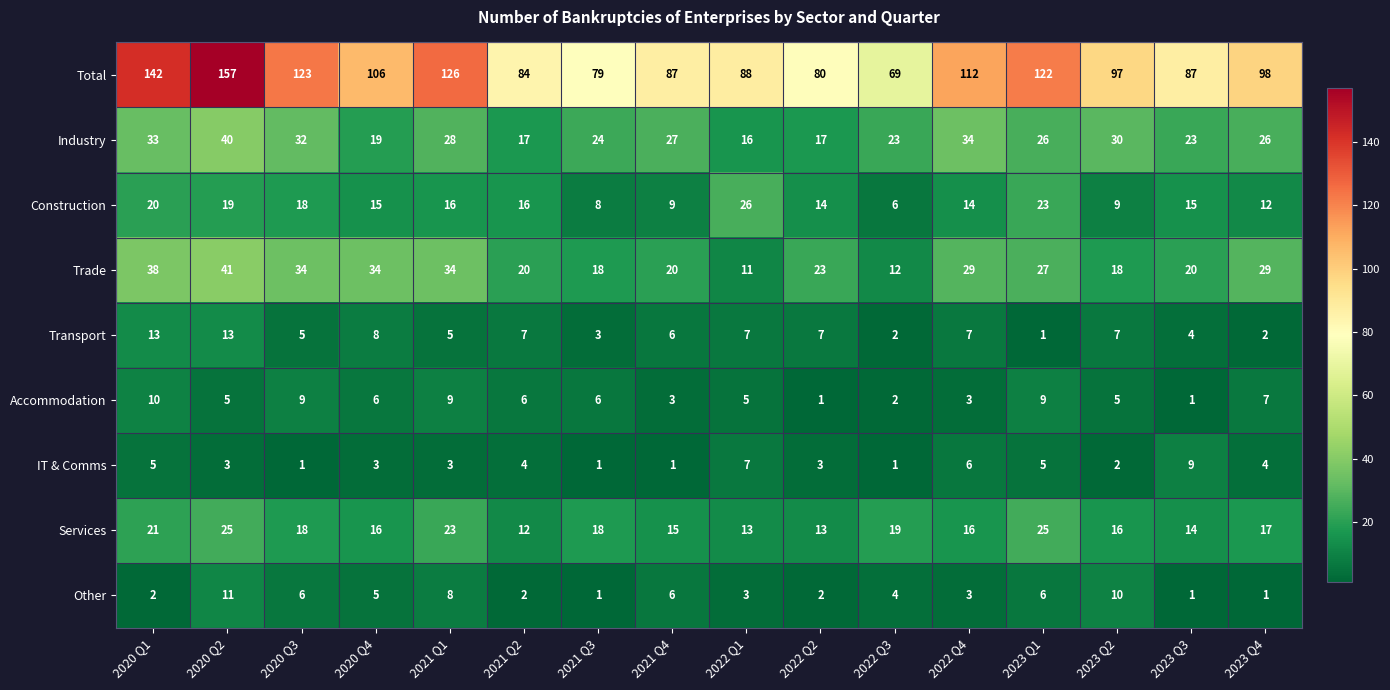

Which series has the largest total across all categories?

Total